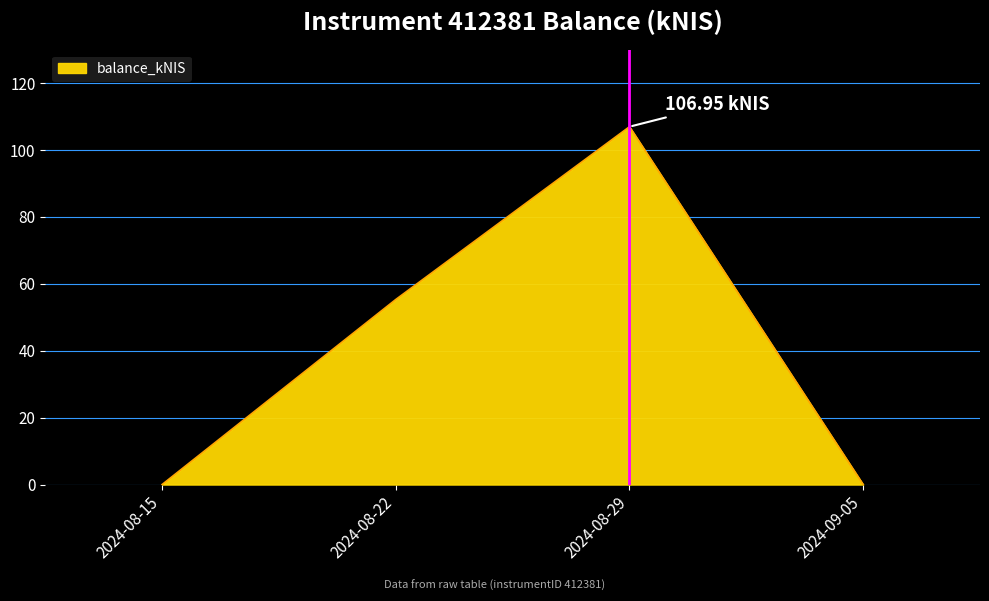

What is the difference between the second highest and second lowest values?

55.3